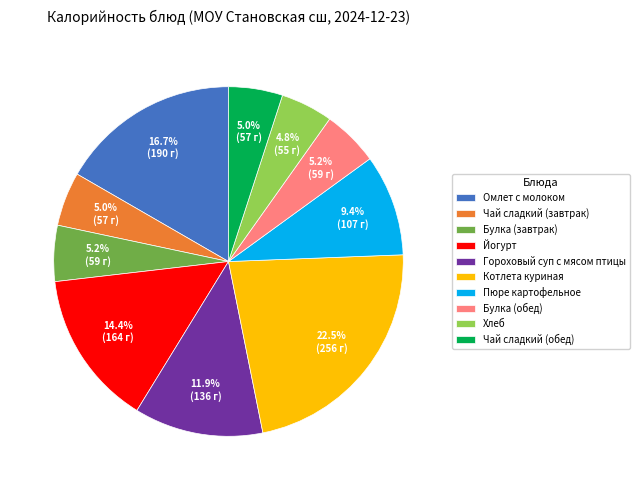

Is it true that Хлеб is 14% of the pie?

False